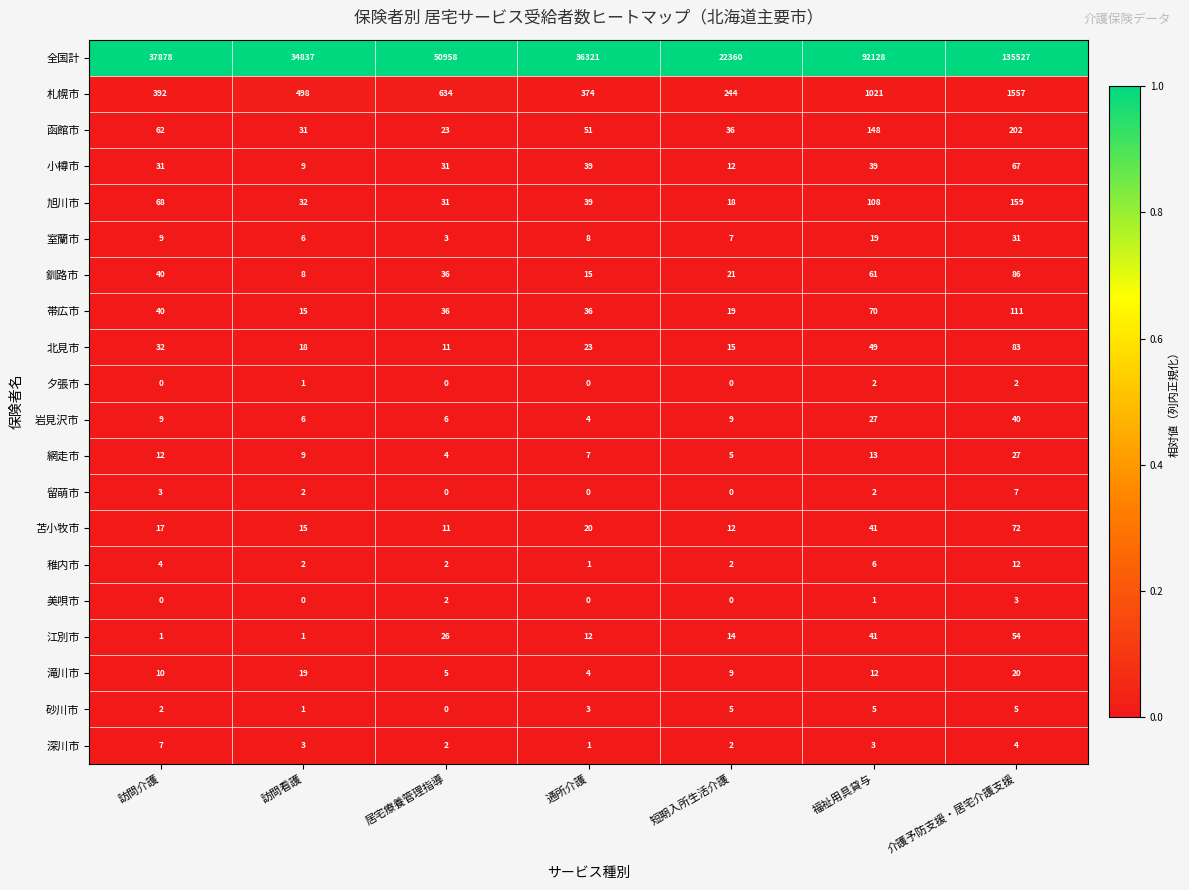

At which label does 深川市 first exceed 3?

訪問介護